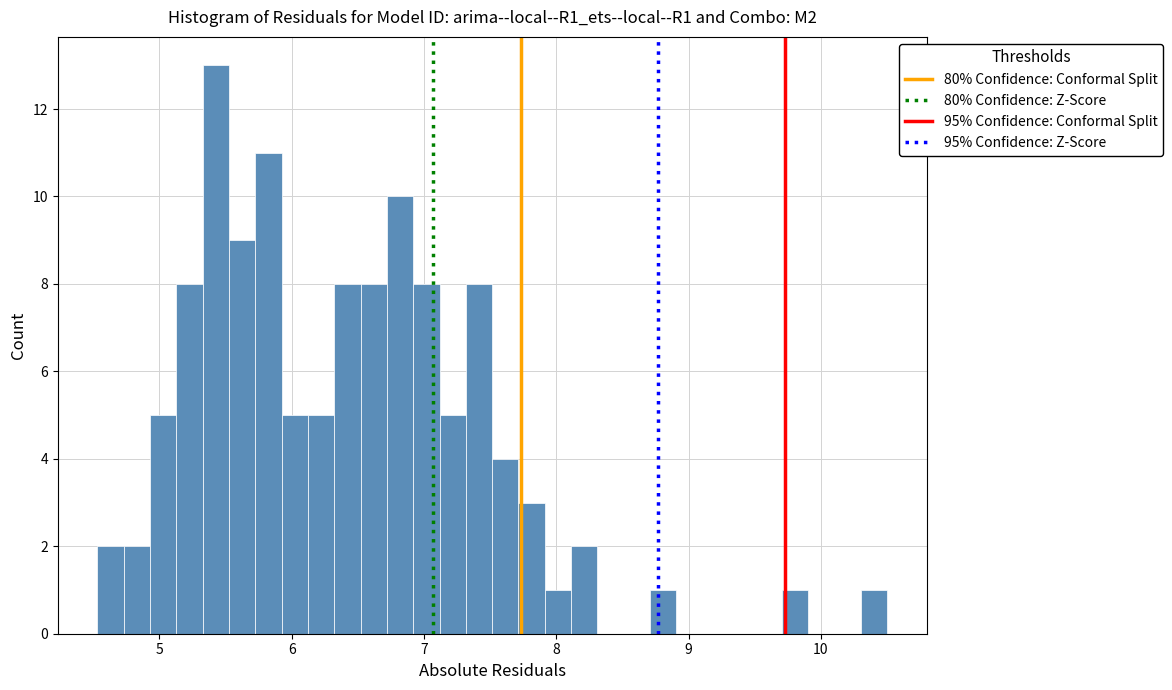

Read against the x-axis, roughly where is the centre of the tallest bar?

5.4